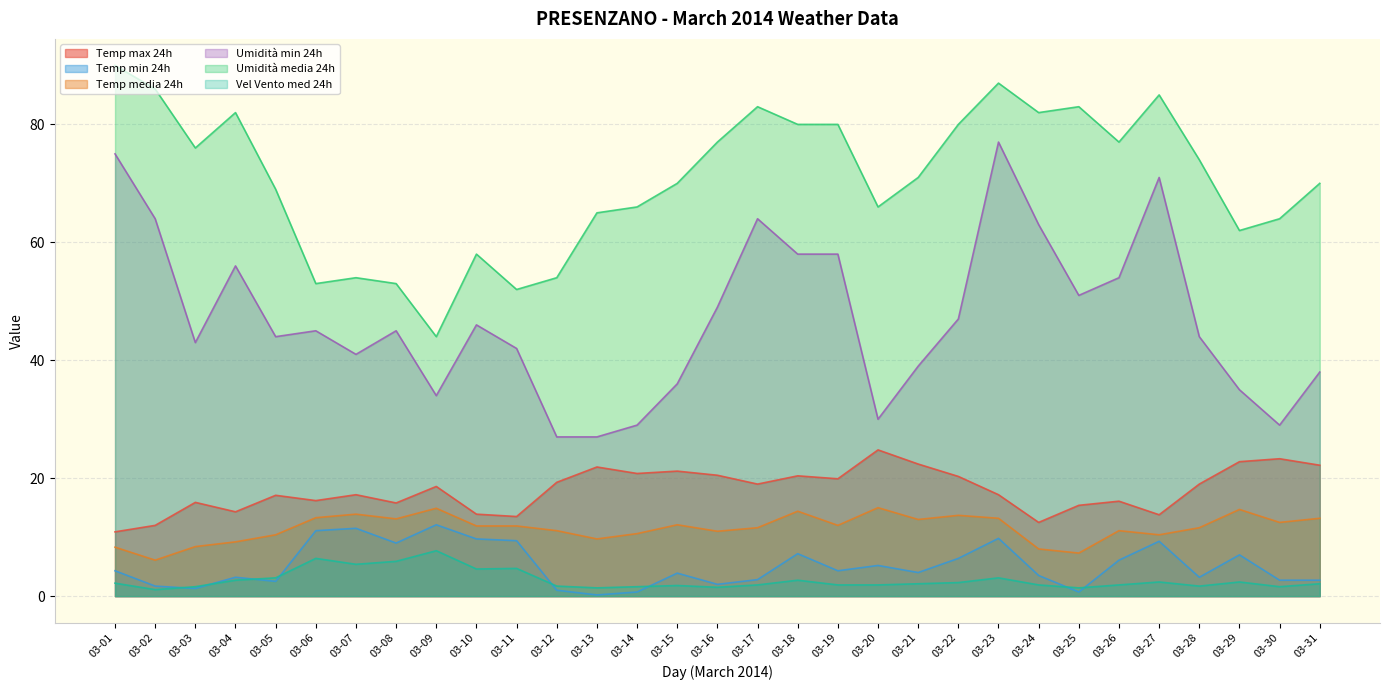

Which series changed the most between 03-07 and 03-23?

Umidità min 24h